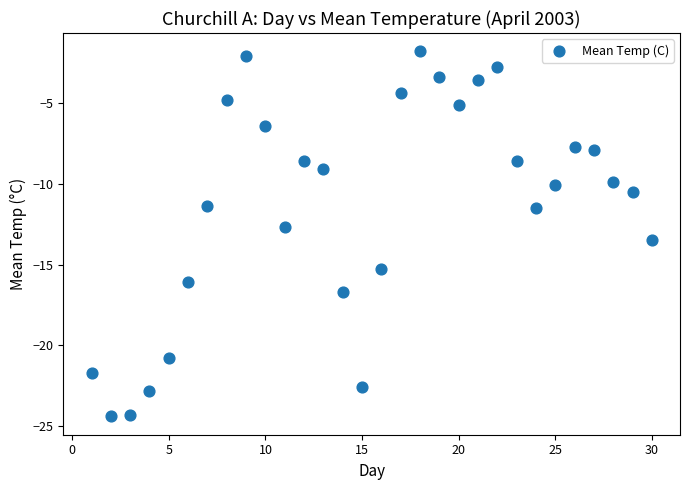

What is the range of X values (max minus min)?

29.0